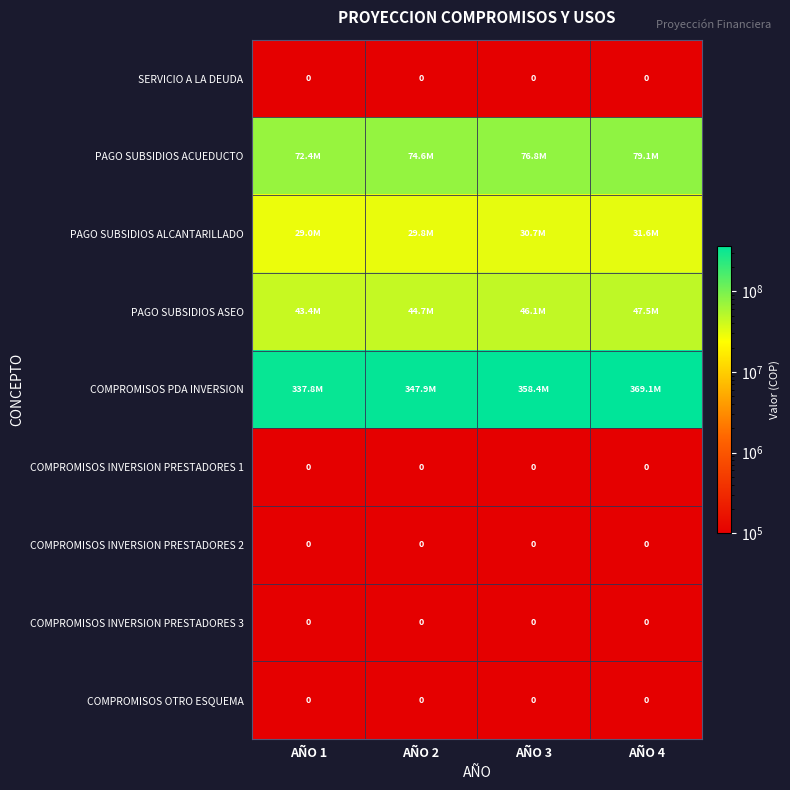

At which label is COMPROMISOS INVERSION PRESTADORES 1 closest to 10000?

AÑO 1